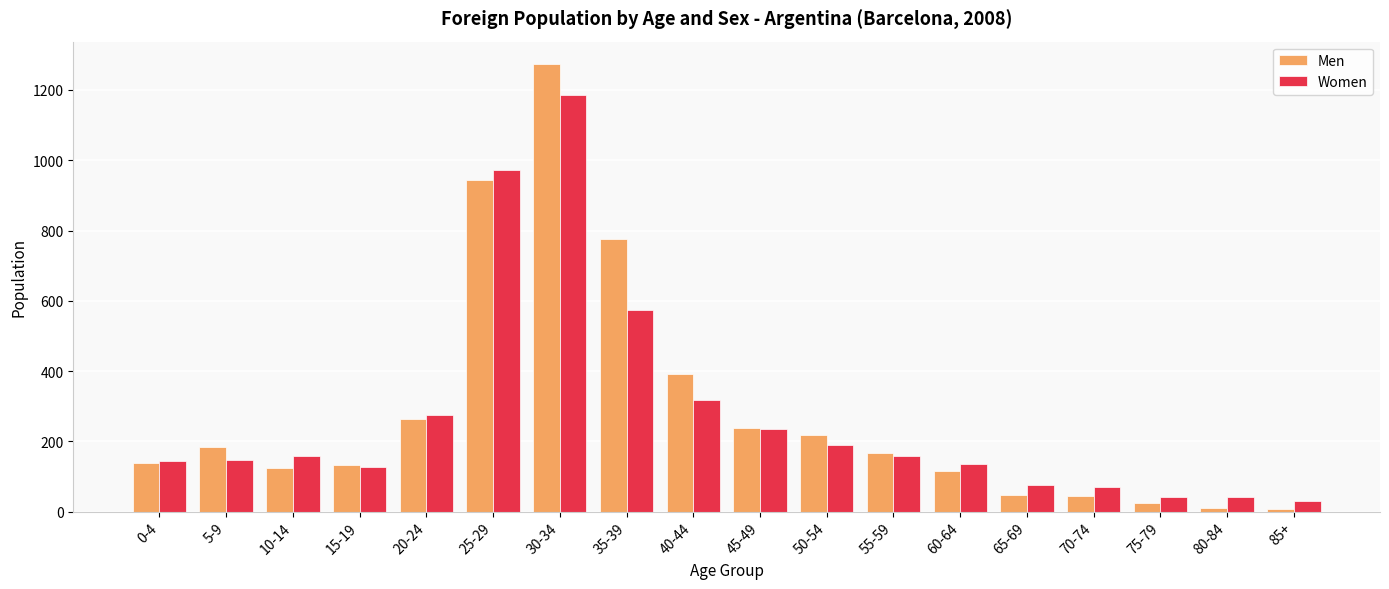

At 50-54, list the series in order from largest to smallest.

Men, Women